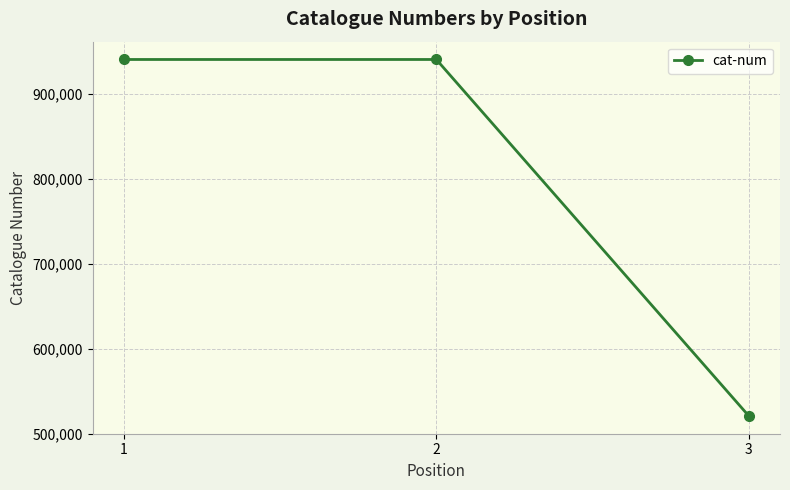

How many values are below 940875?

1